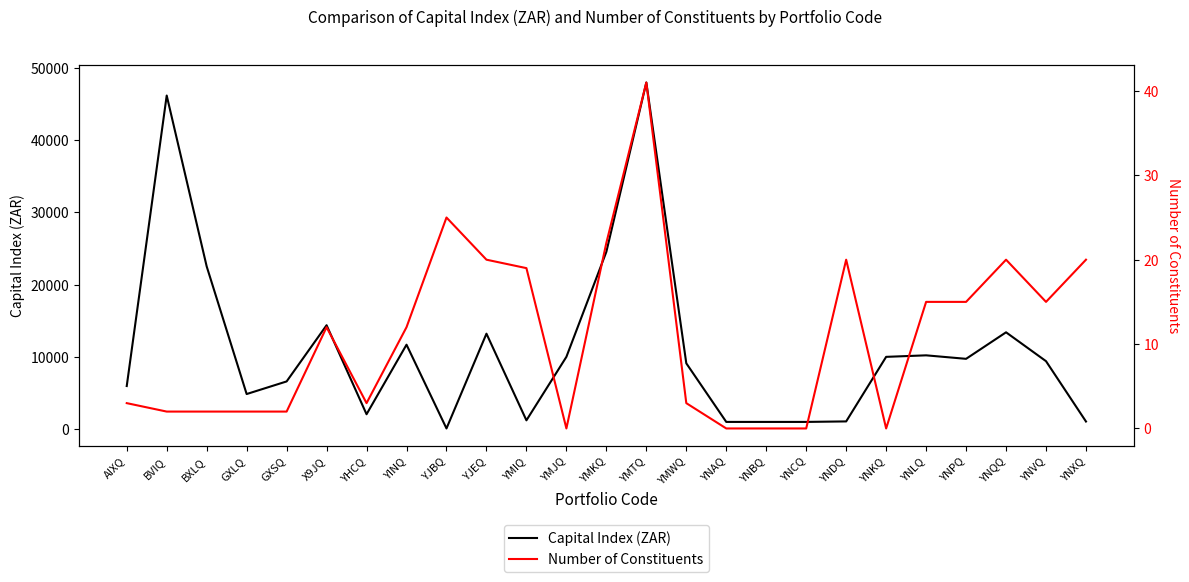

True or false: Capital Index (ZAR) and Number of Constituents cross at least once.

False